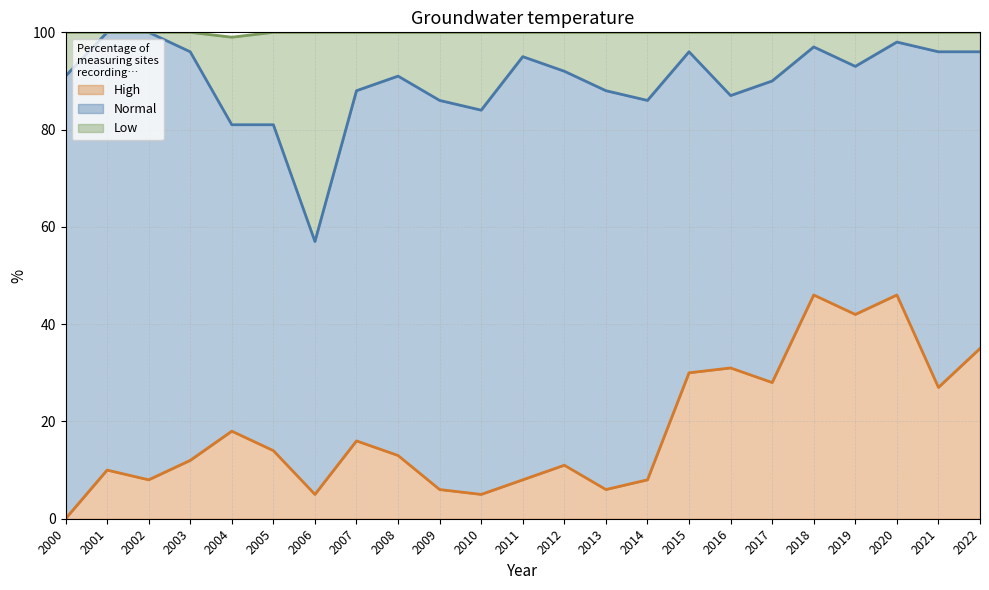

Is it true that High equals 0 at 2000?

True